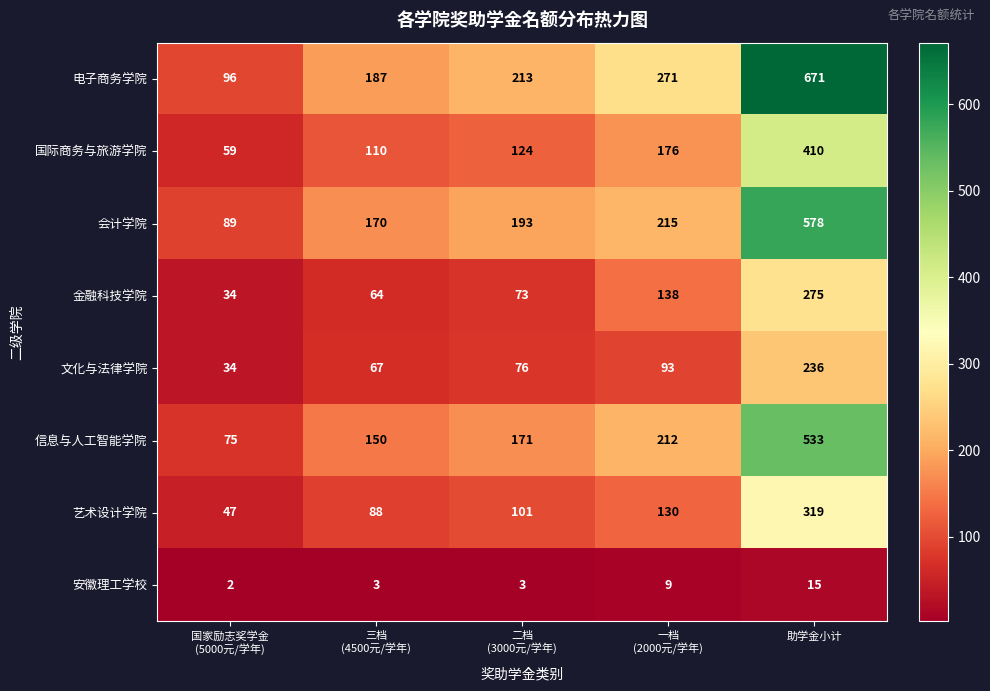

True or false: 国际商务与旅游学院 has a value of 634 at 助学金小计.

False